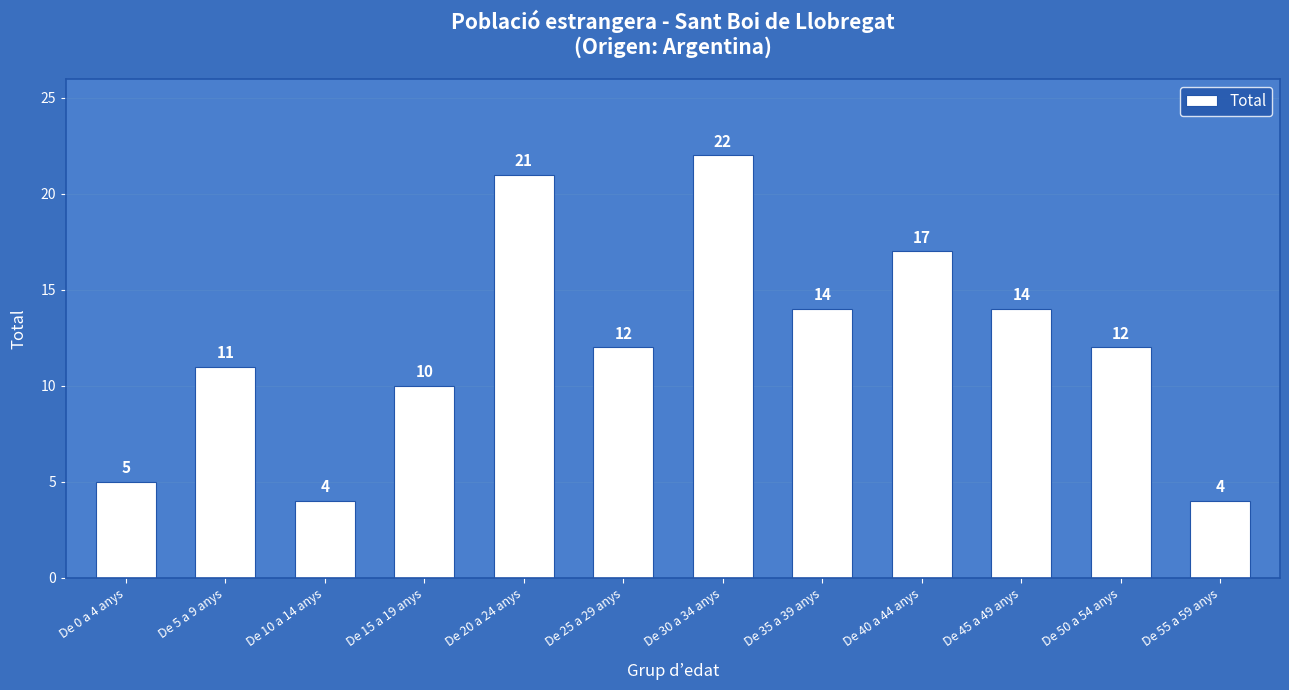

Reading left to right, transcribe all the data shown in this chart.

5	11	4	10	21	12	22	14	17	14	12	4